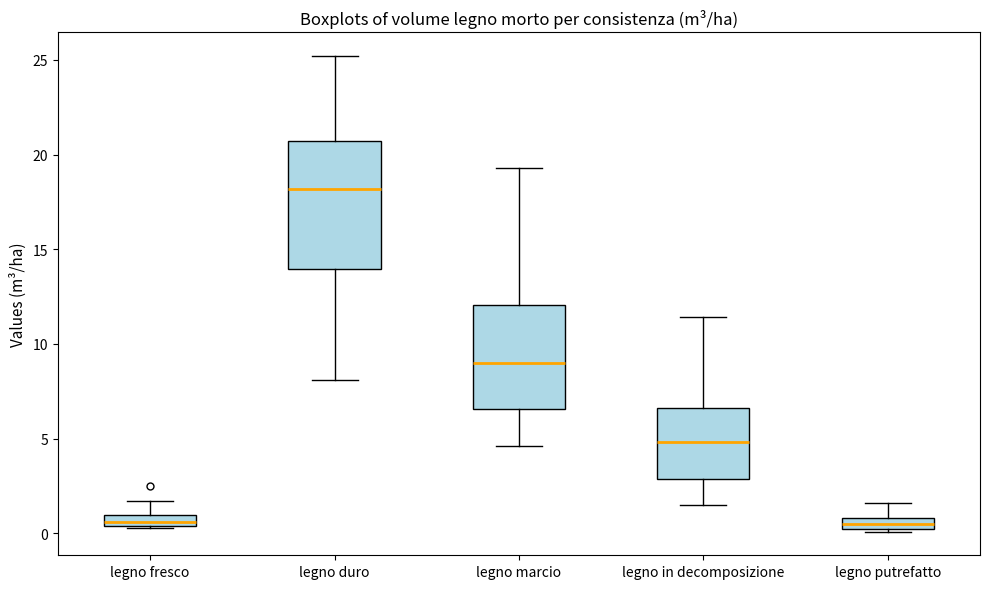

Comparing the boxes themselves (not the whiskers), which one is the tallest?

legno duro